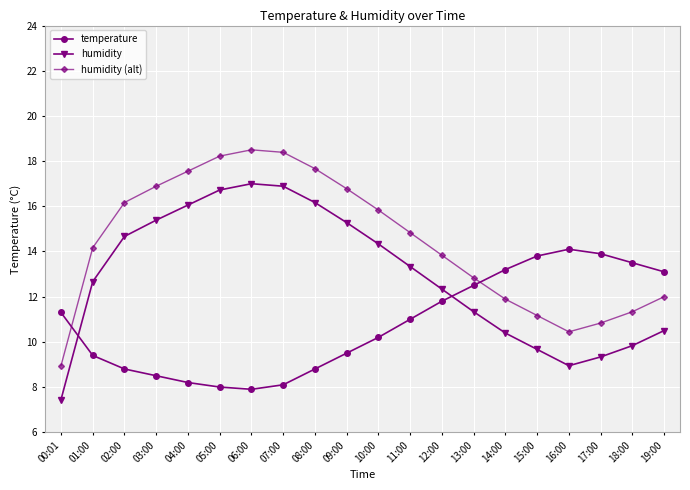

Rank the series at 18:00 from highest to lowest value.

temperature, humidity (alt), humidity